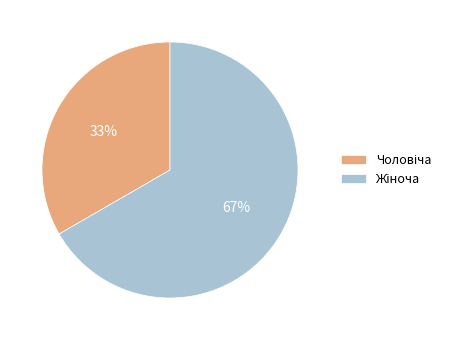

To the nearest percent, what is the average slice percentage?

50%